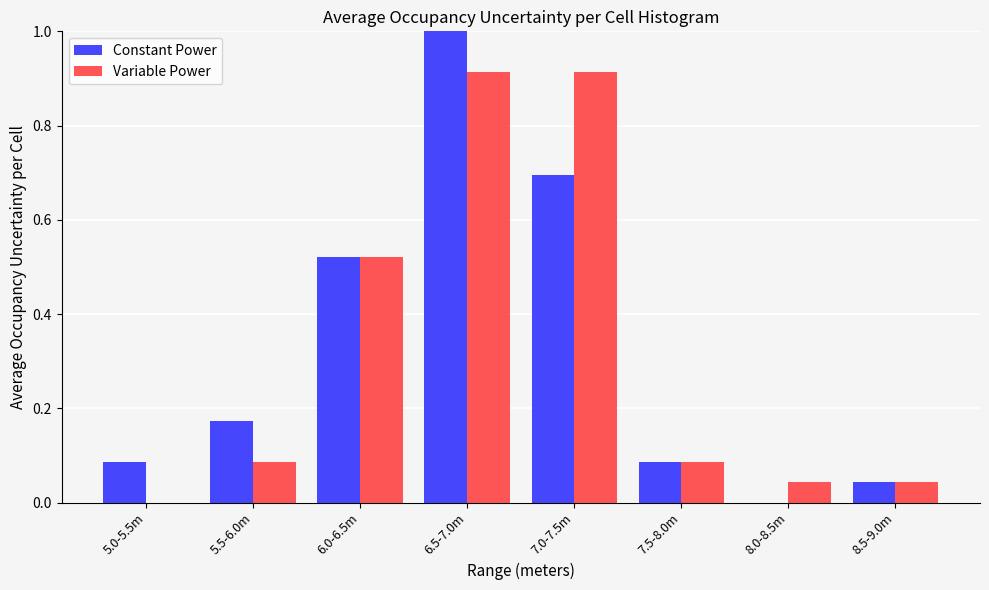

True or false: Constant Power has a value of 0.4 at 6.5-7.0m.

False